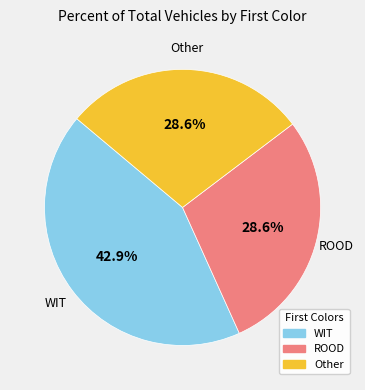

Is there any slice that represents more than half of the pie?

No